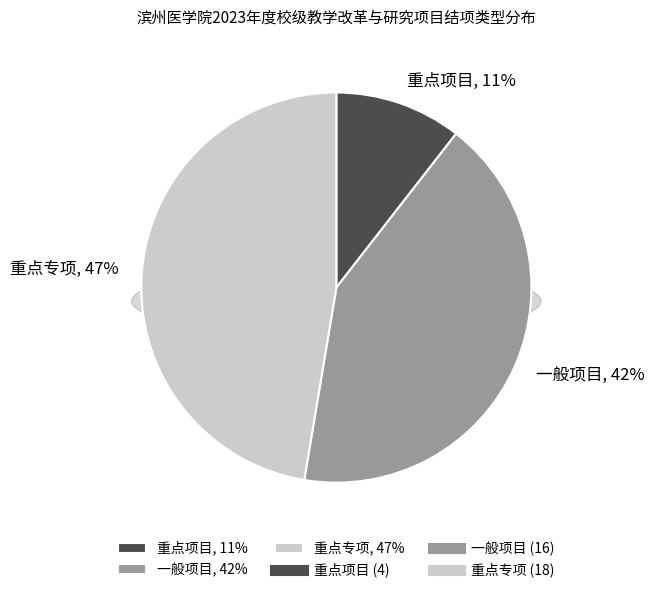

What is the largest slice in the pie chart?

重点专项